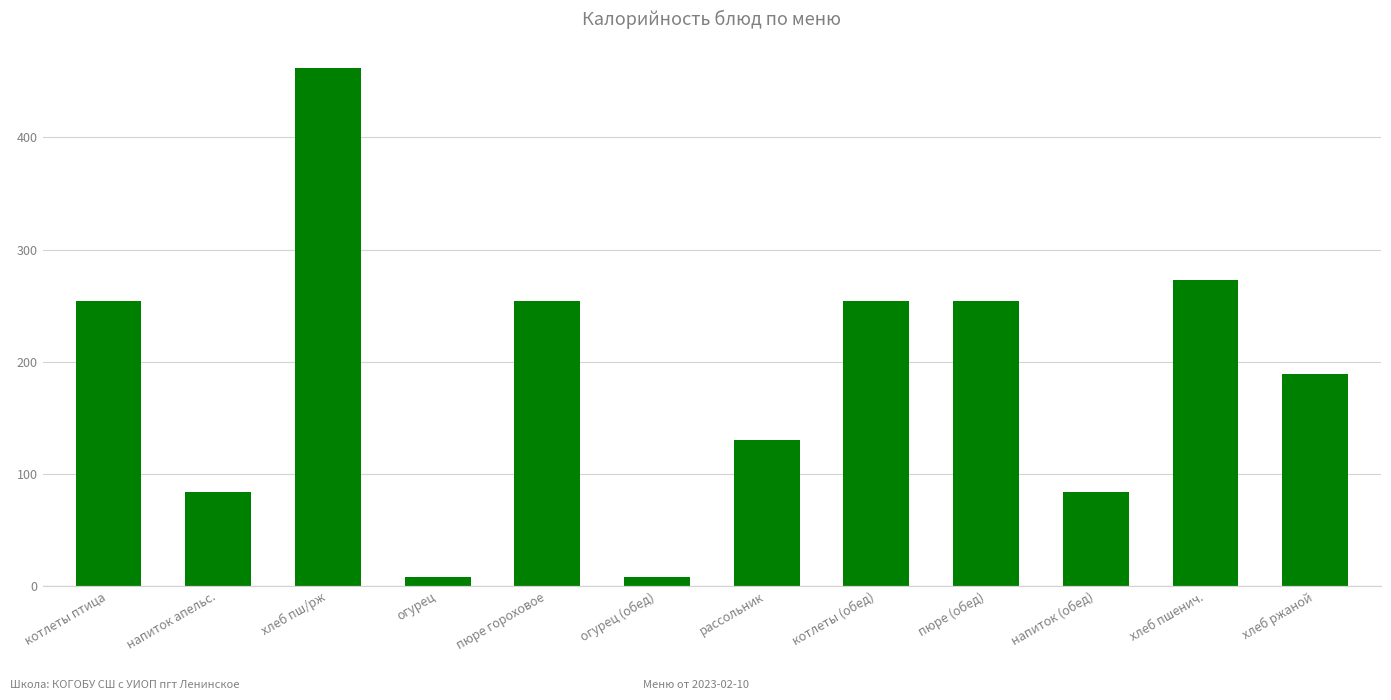

What is the label of the 7th bar from the left?

рассольник